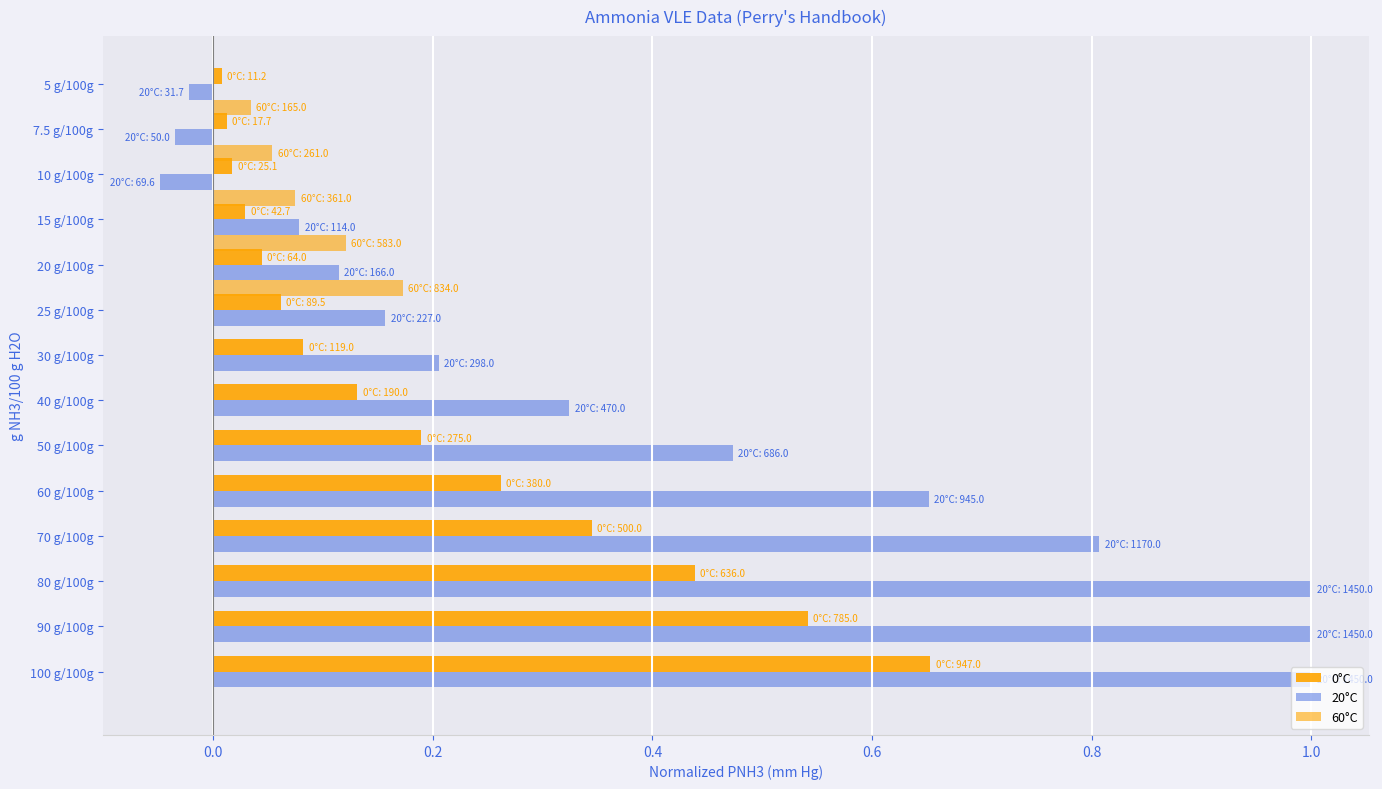

Which series has the largest total across all categories?

20°C